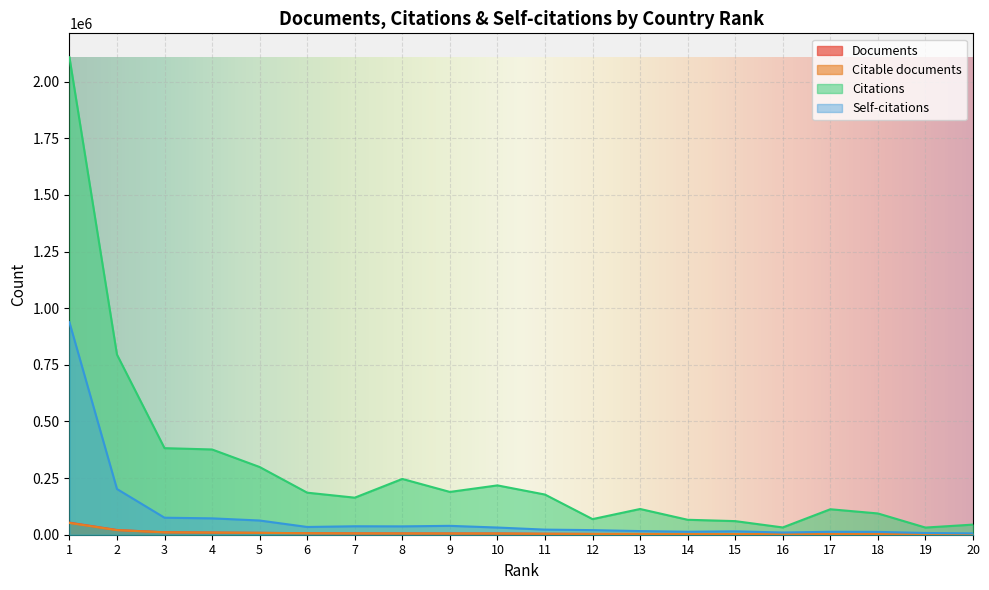

The Citations series shows 125471 at 8. True or false?

False